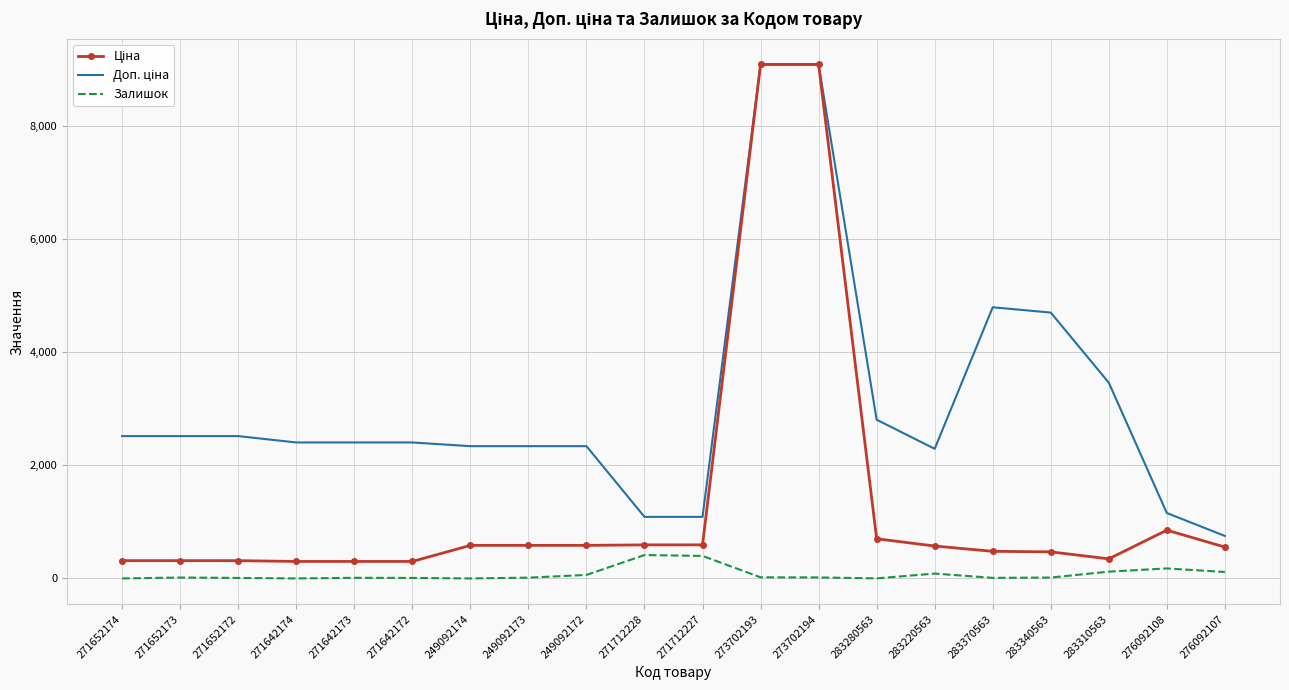

Is it true that Залишок equals 120.0 at 283310563?

True